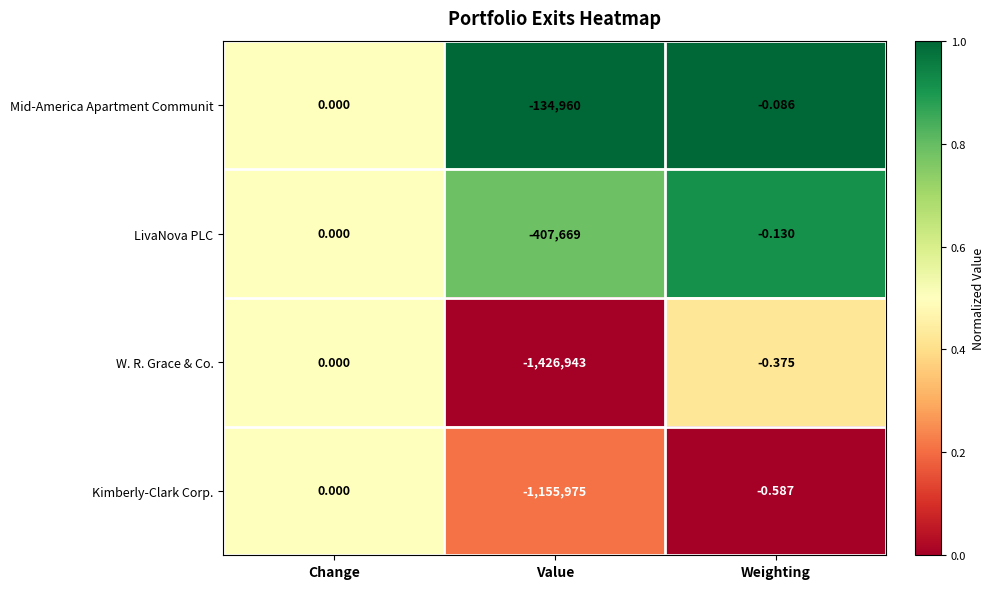

Which series has the widest spread of values?

W. R. Grace & Co.